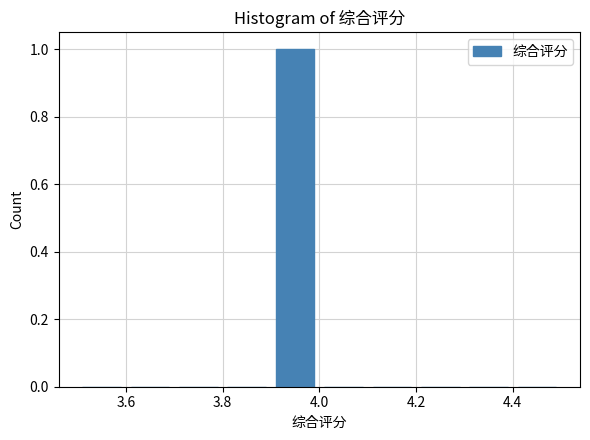

Reading left to right, transcribe this chart: for each bar, give the range it covers on the x-axis and its height. The values are not printed on the chart, so give them approximately, as read against the axis.

3.5 to 3.6: 0
3.6 to 3.7: 0
3.7 to 3.8: 0
3.8 to 3.9: 0
3.9 to 4.0: 1
4.0 to 4.1: 0
4.1 to 4.2: 0
4.2 to 4.3: 0
4.3 to 4.4: 0
4.4 to 4.5: 0